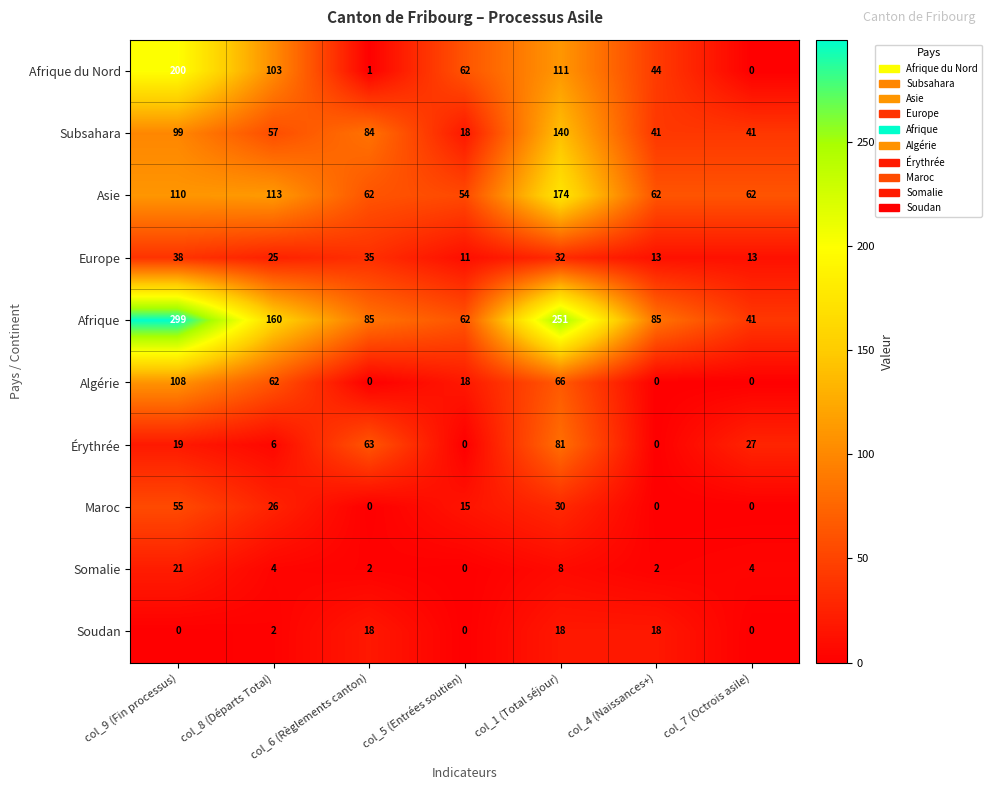

How many values in the Afrique series are below 85?

2